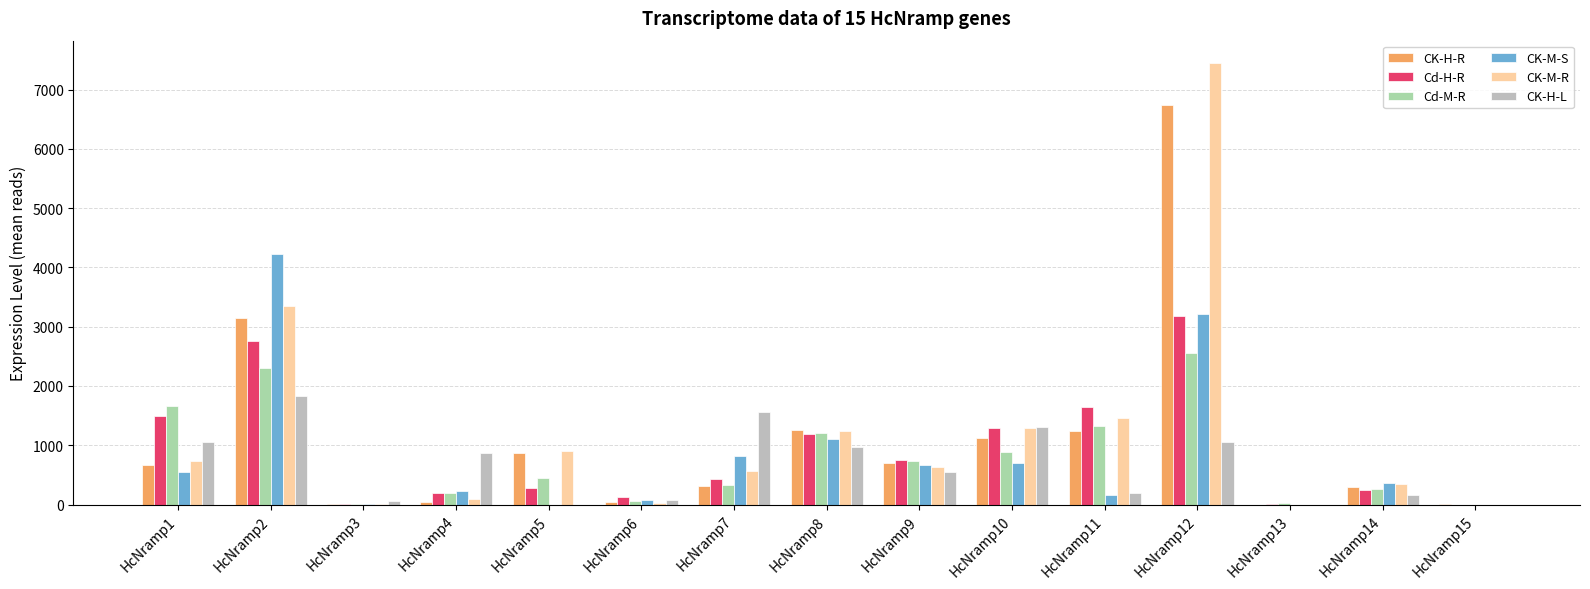

Is it true that CK-M-S equals 4233.3 at HcNramp2?

True